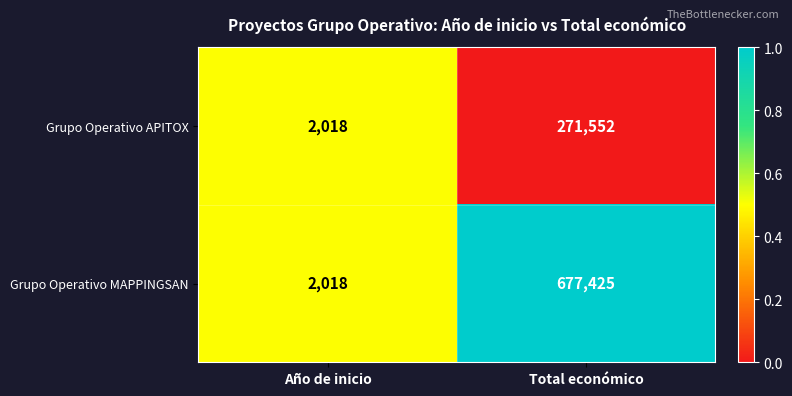

At which label does Grupo Operativo APITOX reach its minimum?

Año de inicio